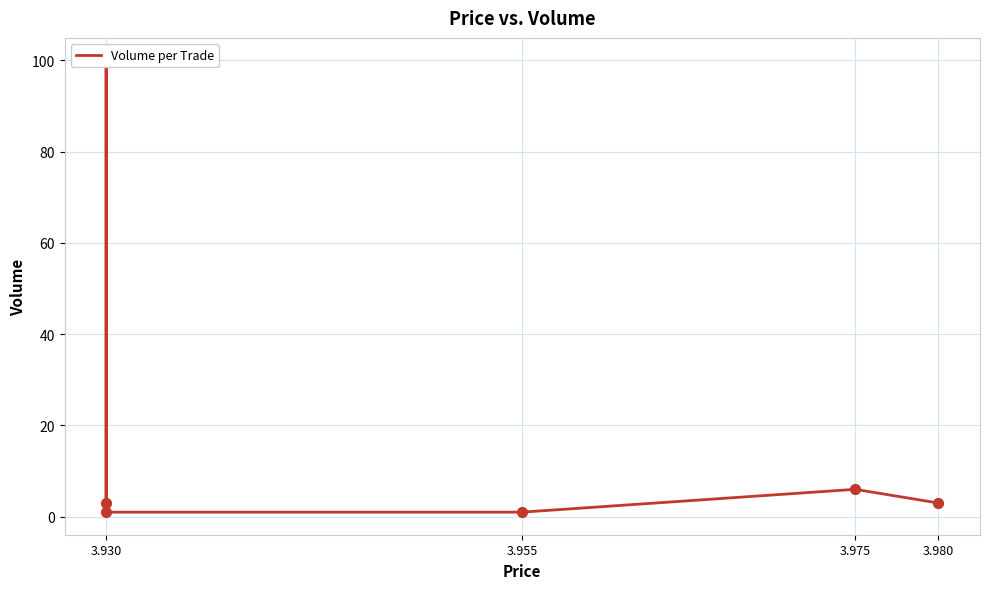

Which has a higher value, 3.930 or 3.930?

3.930